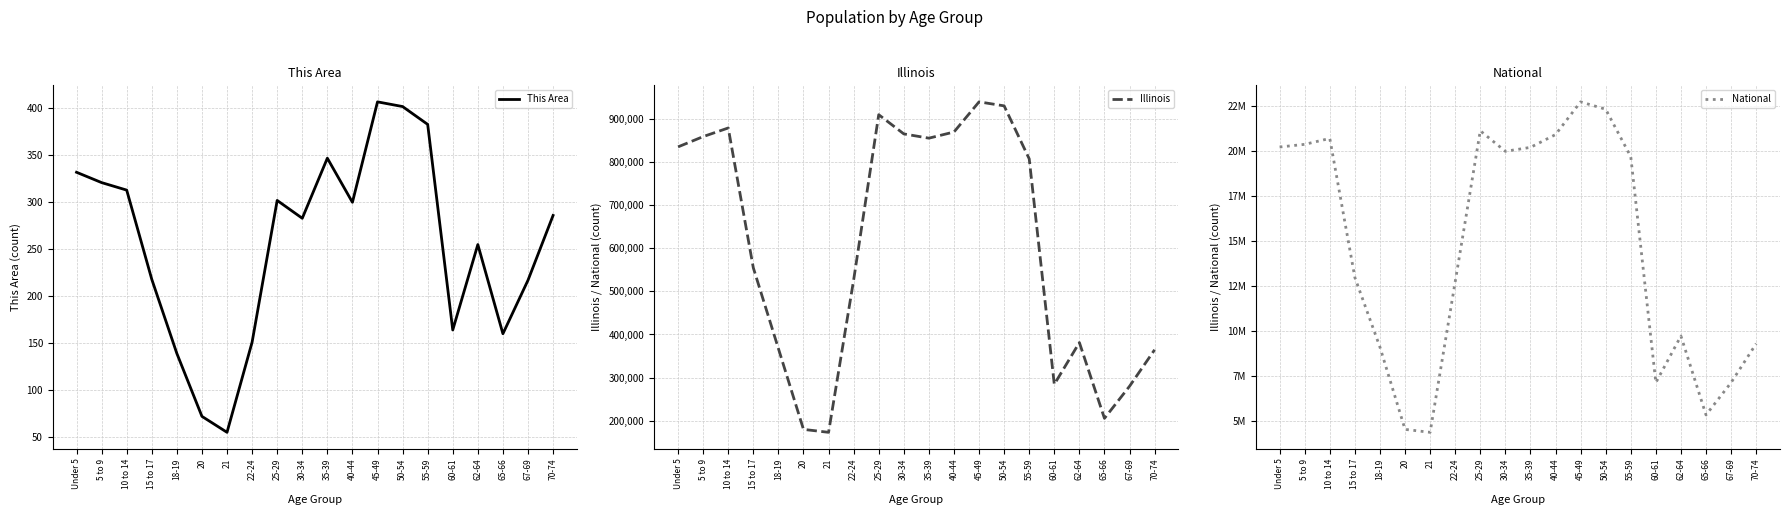

Which category has the highest value in the This Area series?

45-49